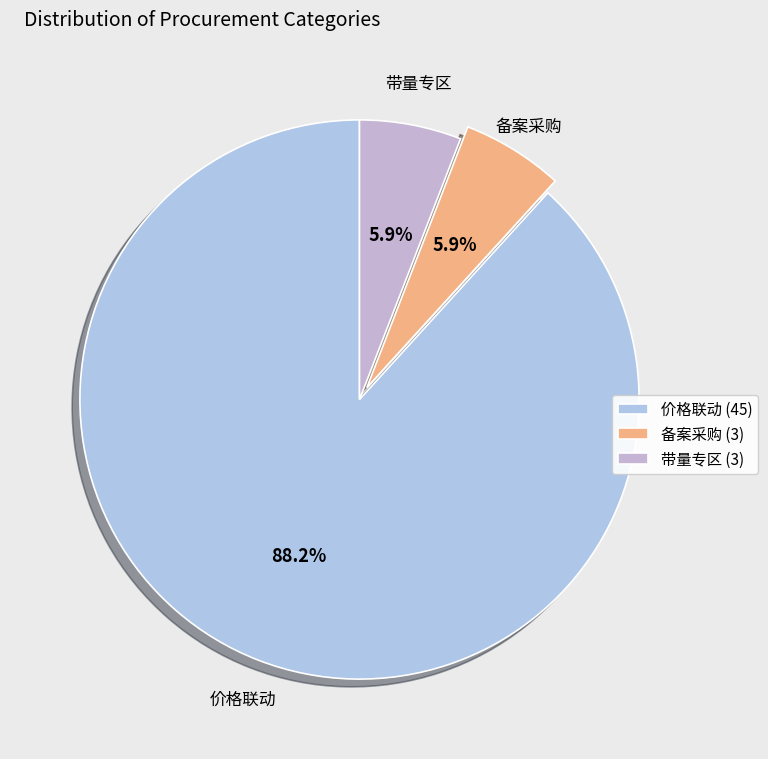

Which slice is the largest?

价格联动